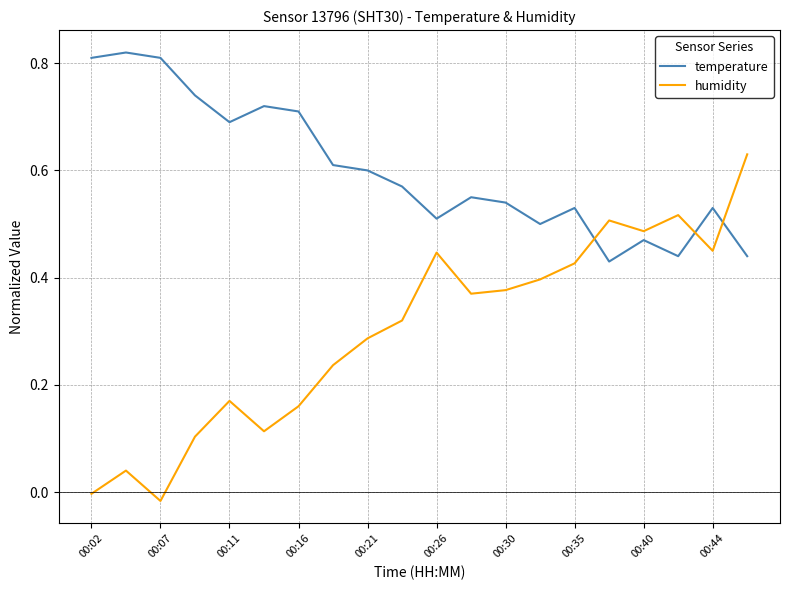

How many lines are shown in the chart?

2